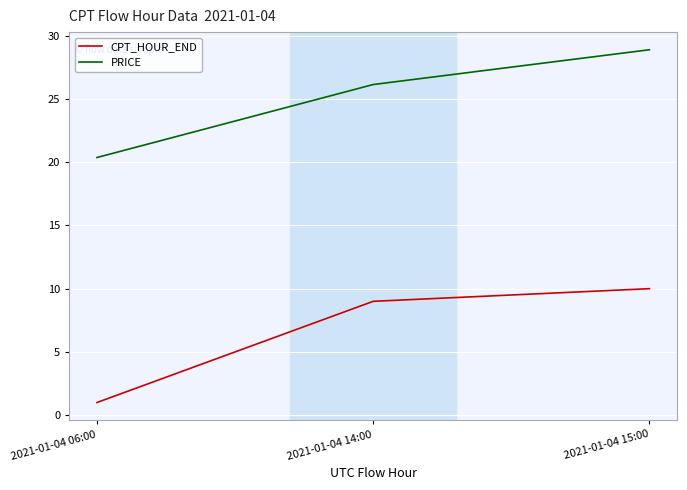

What is the sum of the CPT_HOUR_END values at 2021-01-04 14:00 and 2021-01-04 06:00?

10.0